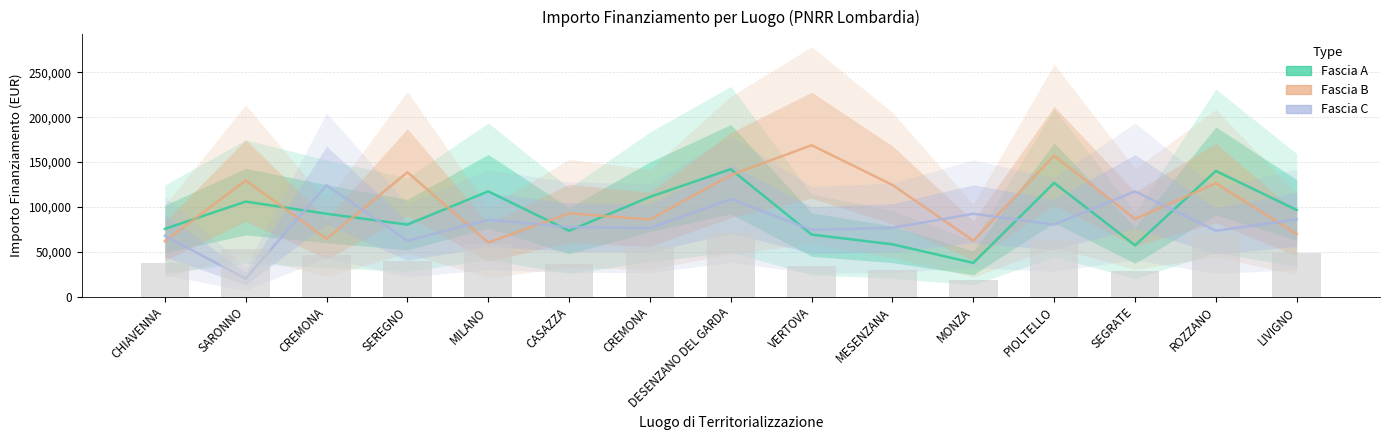

Which has a higher value, MESENZANA or MILANO?

MILANO